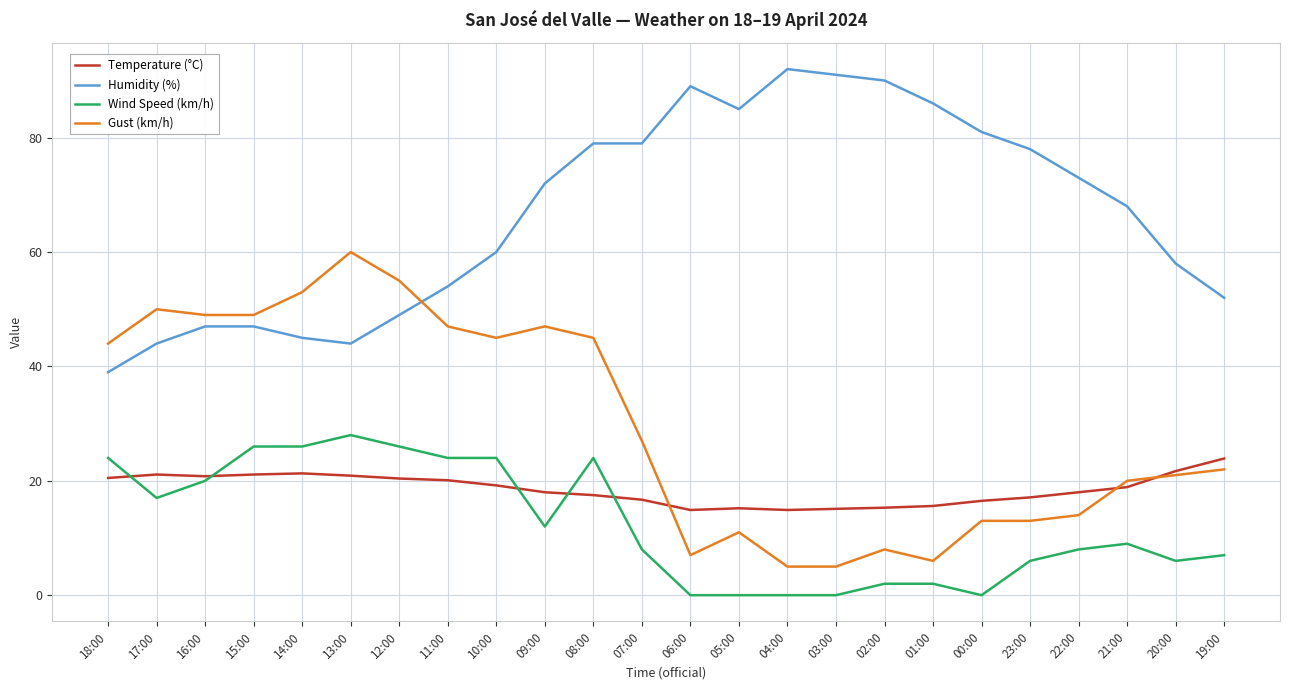

What is the difference between the Gust (km/h) values at 08:00 and 19:00?

23.0